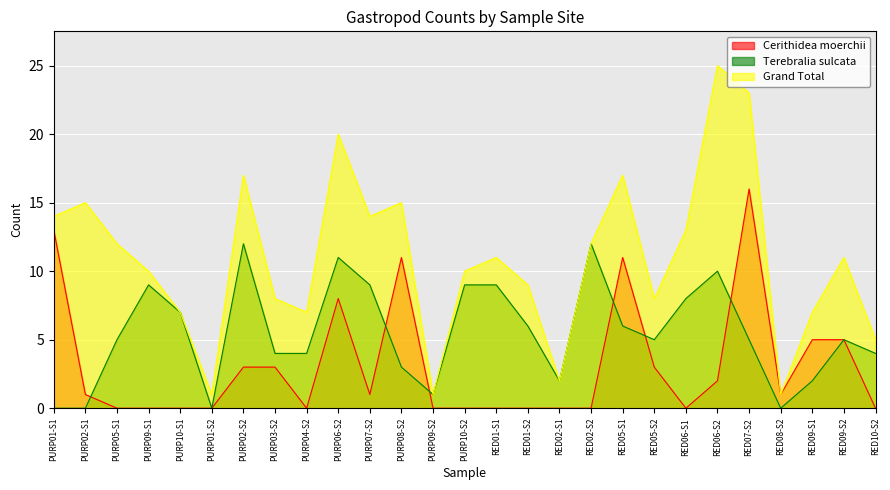

List the series in order of their peak value, highest first.

Grand Total, Cerithidea moerchii, Terebralia sulcata